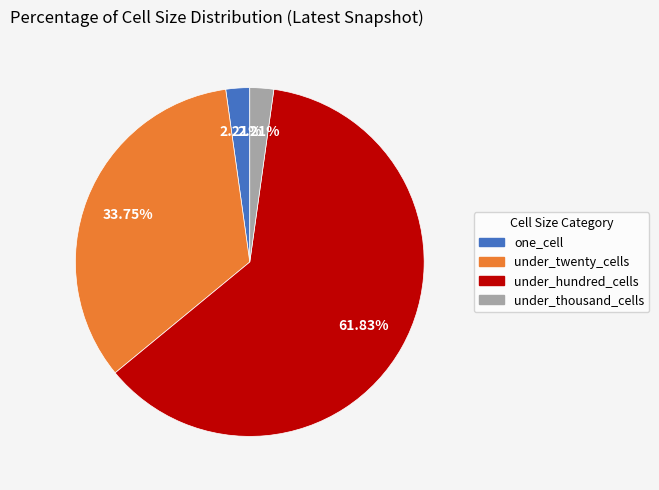

To the nearest percent, what is the difference between the largest and smallest slice percentages?

60%